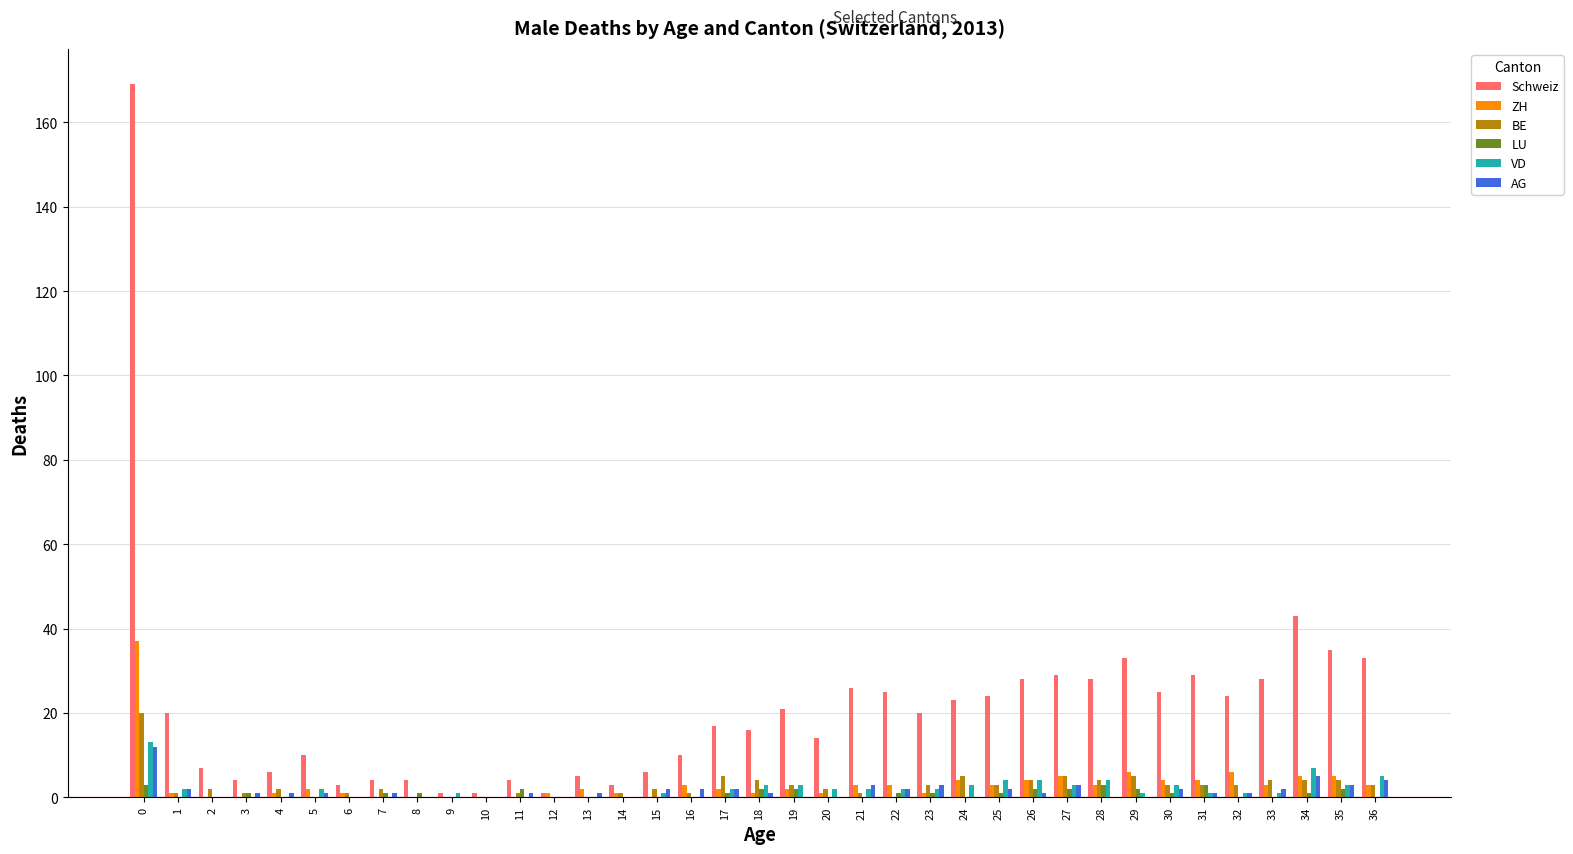

The AG series shows 6 at 9. True or false?

False